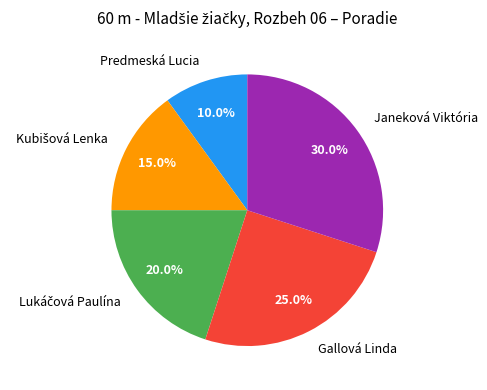

Count the number of slices in the pie.

5